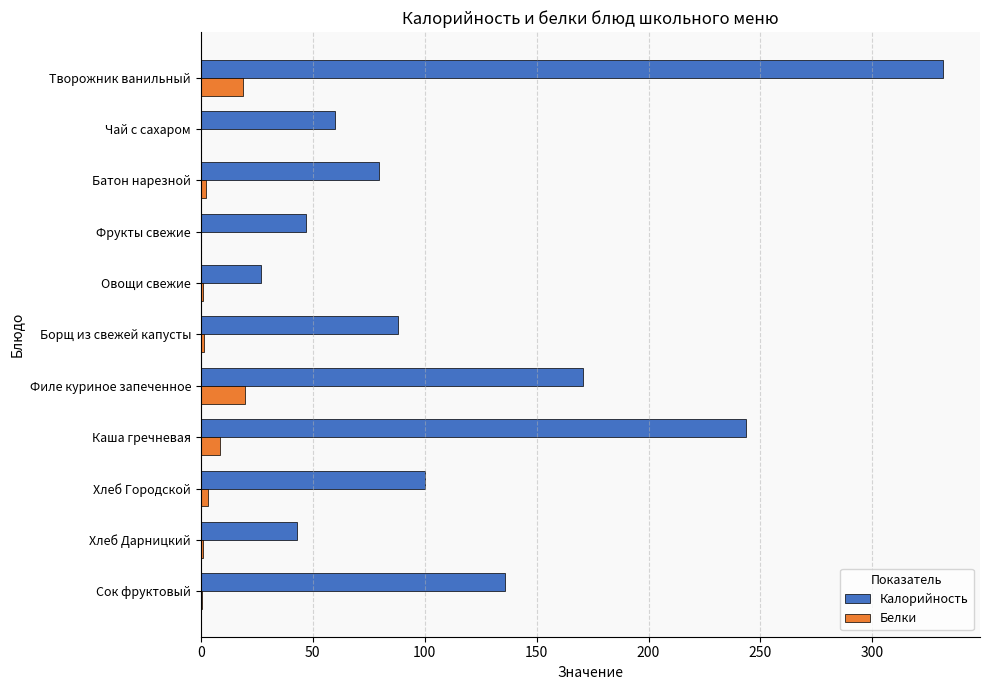

At which category does the chart reach its peak across all series?

Творожник ванильный